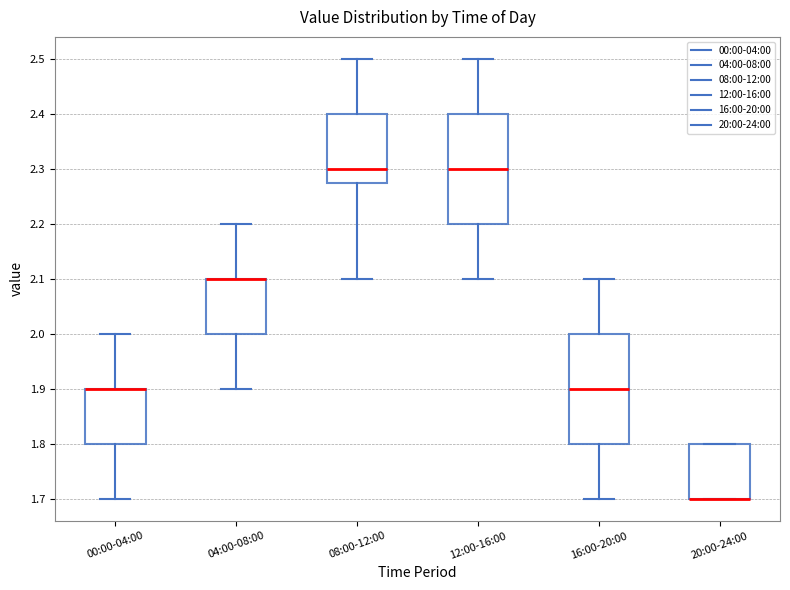

Where is the lower edge of the box for 08:00-12:00 on the y-axis? The values are not printed on the chart, so give them approximately, as read against the axis.

2.28